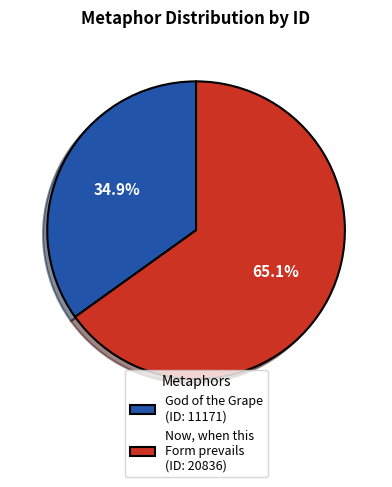

Do God of the Grape (ID: 11171) and Now, when this Form prevails (ID: 20836) together represent more than half of the pie?

Yes